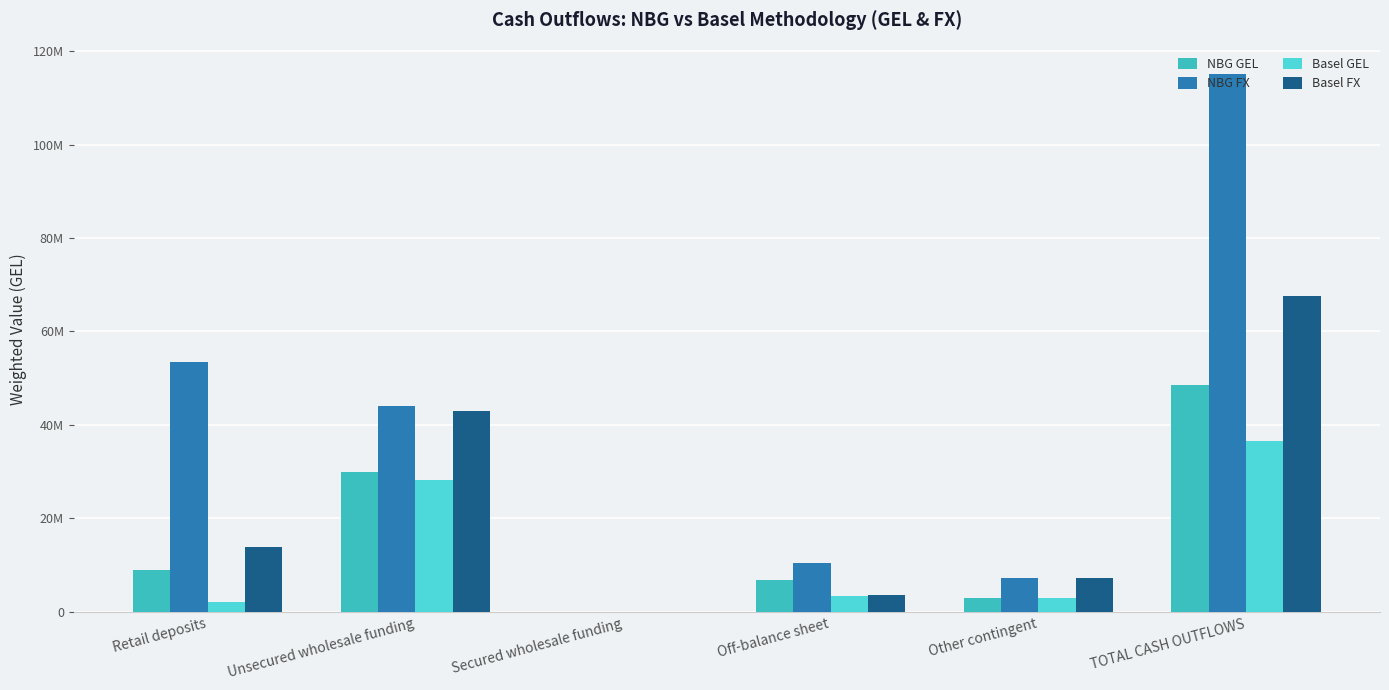

What are all the series names shown in the legend?

NBG GEL, NBG FX, Basel GEL, Basel FX